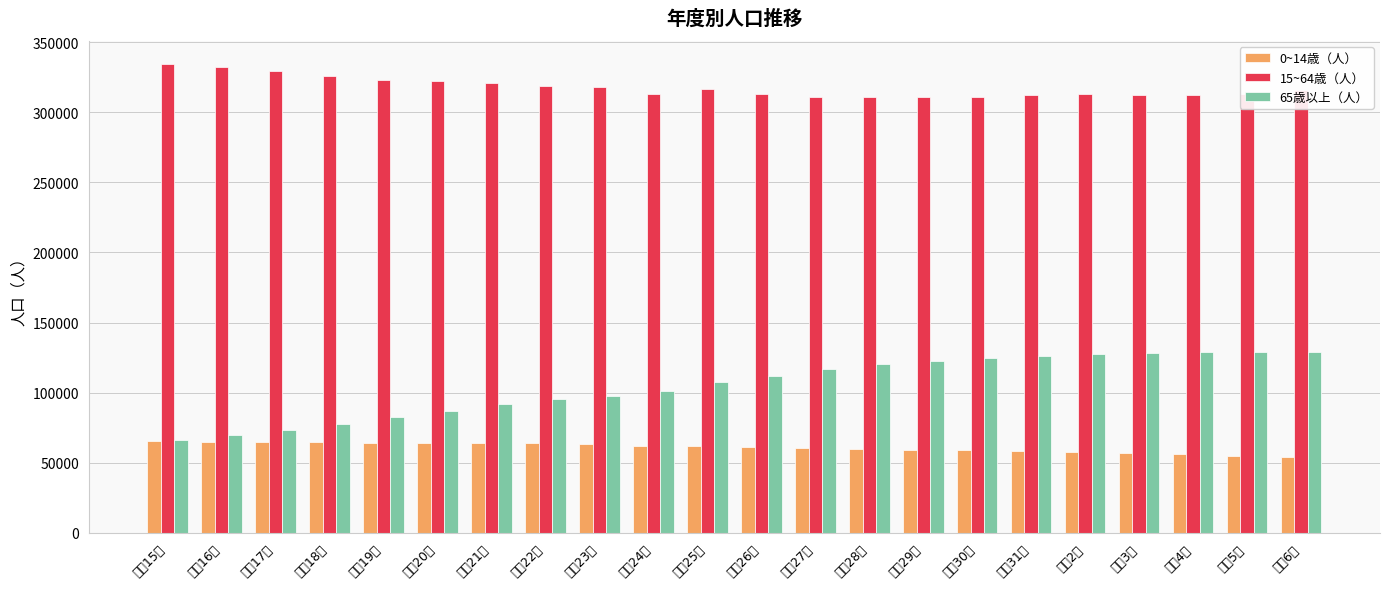

List the labels in order of 0~14歳（人） value, smallest first.

令和6年, 令和5年, 令和4年, 令和3年, 令和2年, 平成31年, 平成30年, 平成29年, 平成28年, 平成27年, 平成26年, 平成24年, 平成25年, 平成23年, 平成22年, 平成20年, 平成19年, 平成21年, 平成18年, 平成17年, 平成16年, 平成15年